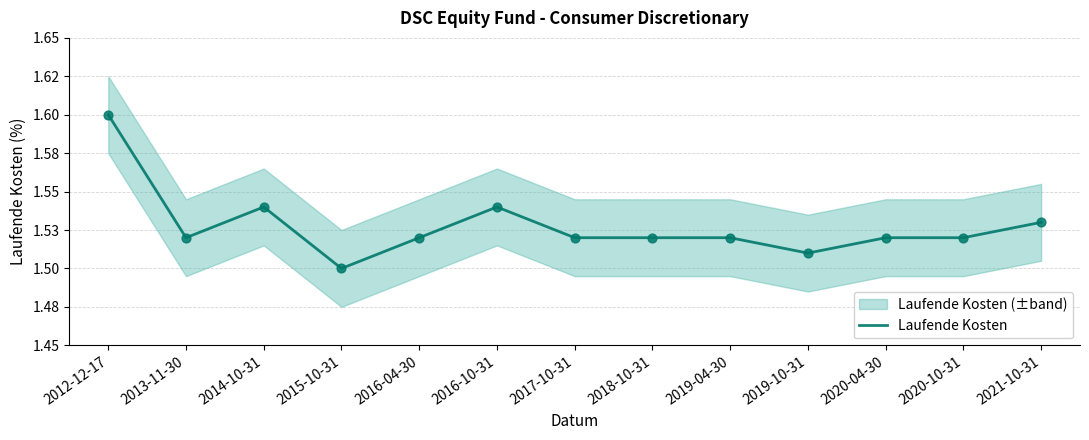

Approximately how many times larger is the value at 2016-04-30 compared to 2015-10-31?

1.0